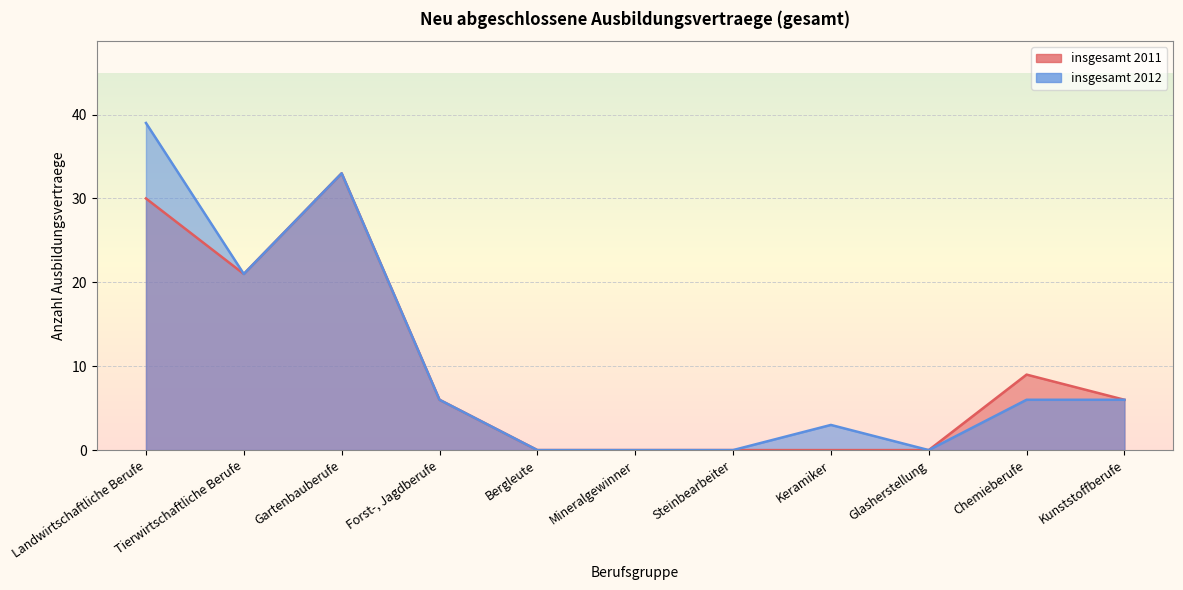

True or false: insgesamt 2011 and insgesamt 2012 cross at least once.

False